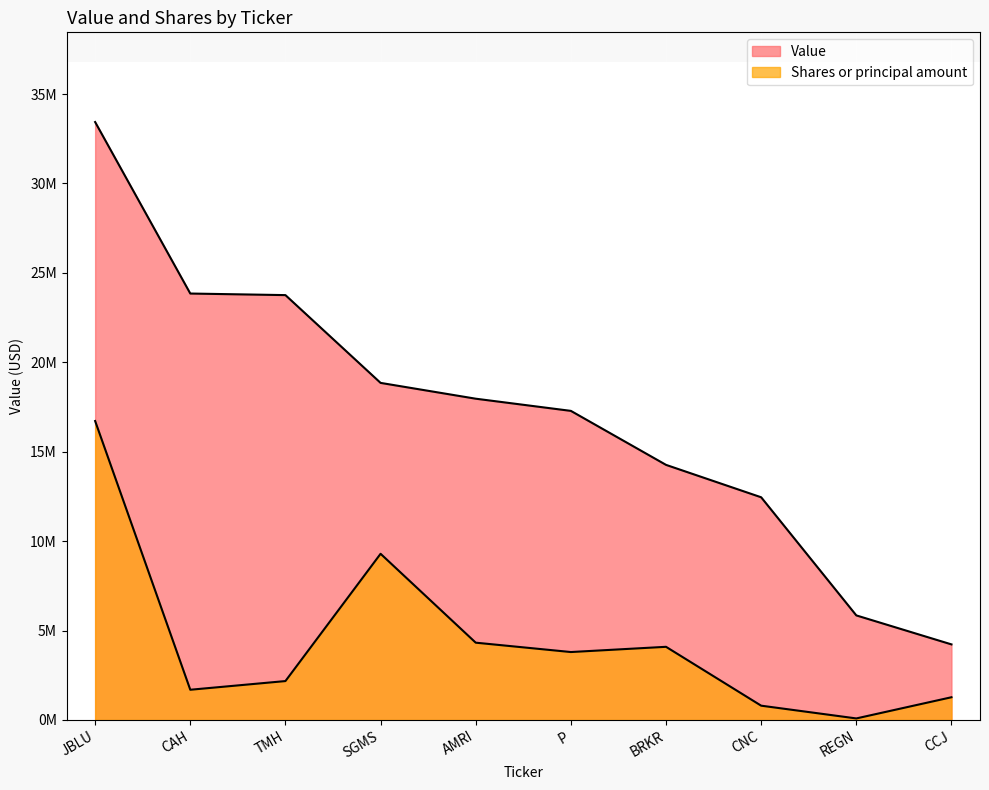

True or false: Value and Shares or principal amount cross at least once.

False